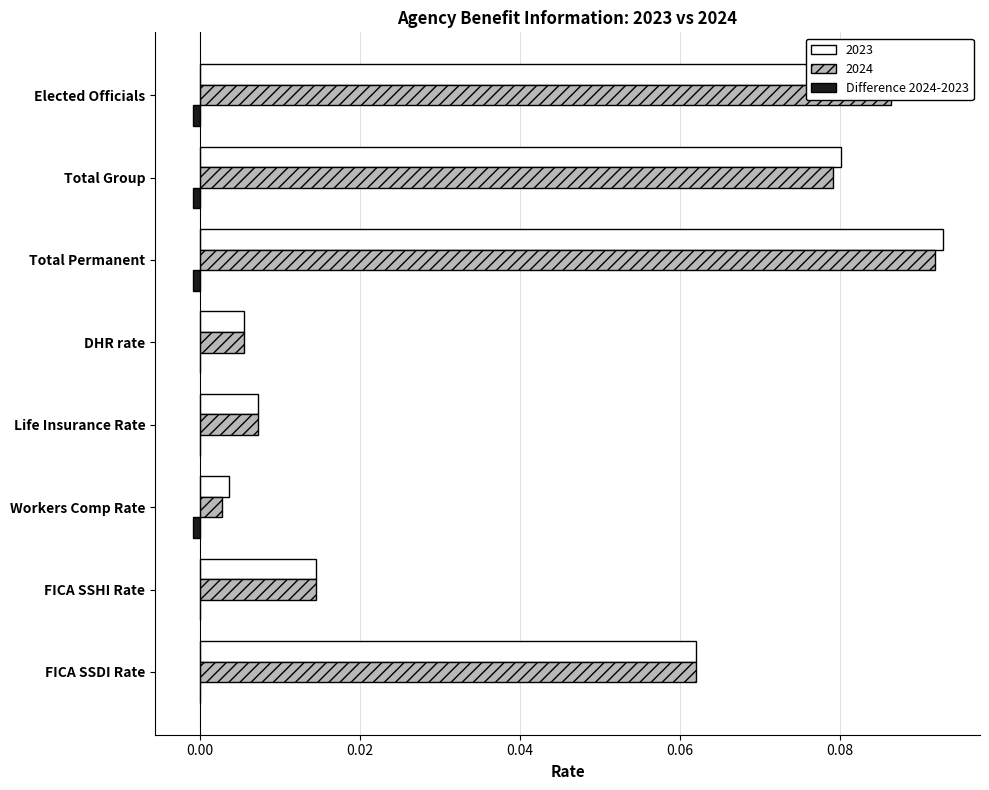

At which category does the chart reach its peak across all series?

Total Permanent